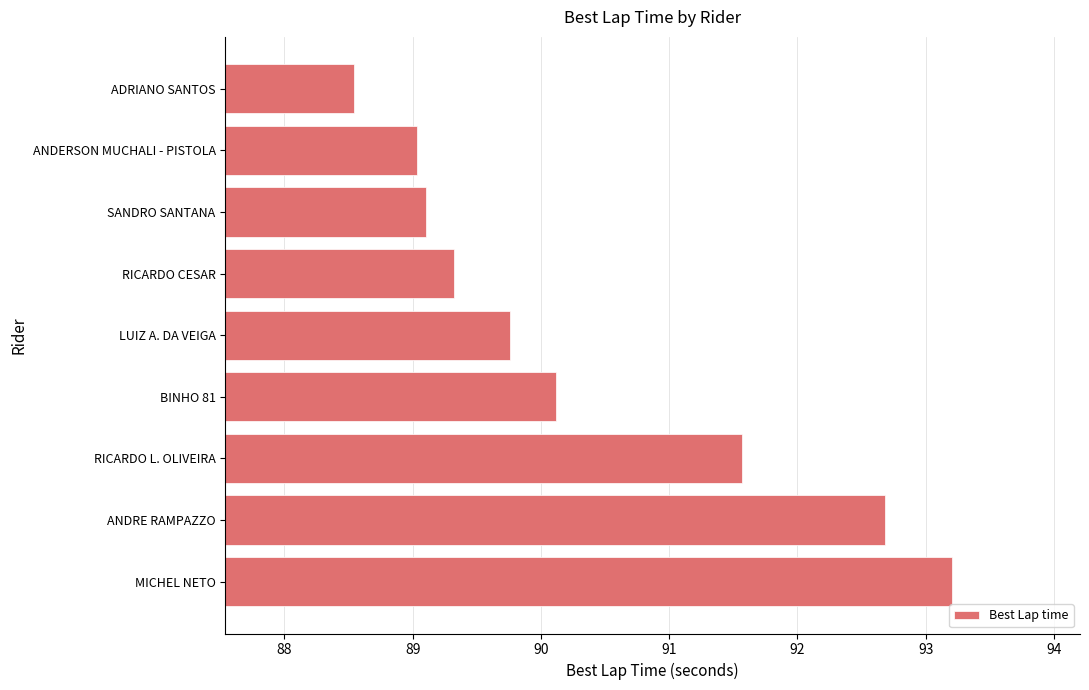

Approximately how many times larger is the value at SANDRO SANTANA compared to ANDERSON MUCHALI - PISTOLA?

1.0